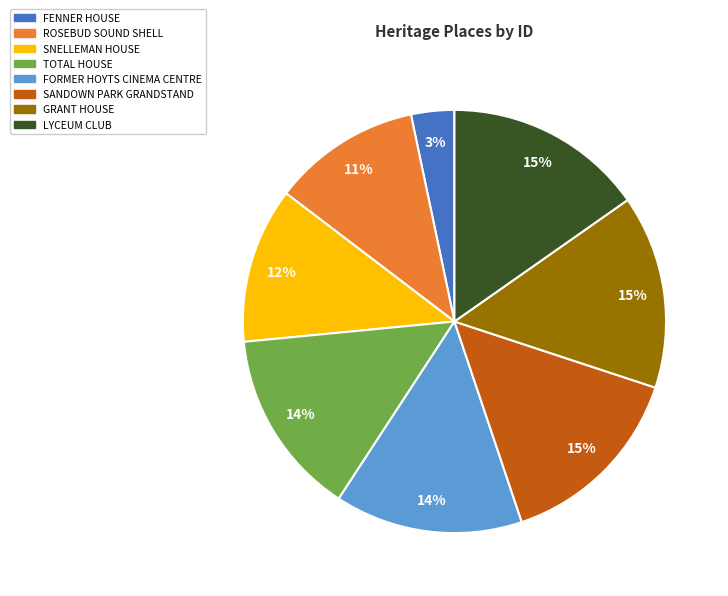

Which has a higher value, GRANT HOUSE or ROSEBUD SOUND SHELL?

GRANT HOUSE